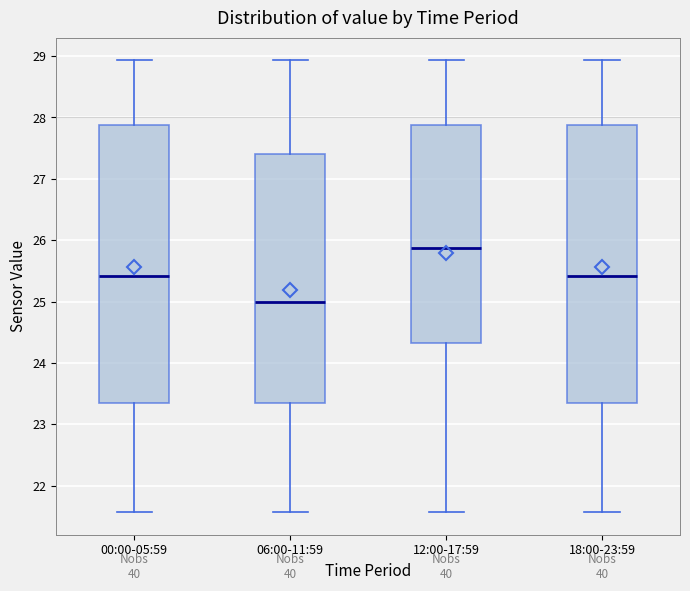

Where does the upper whisker of the box for 00:00-05:59 end on the y-axis? The values are not printed on the chart, so give them approximately, as read against the axis.

28.9